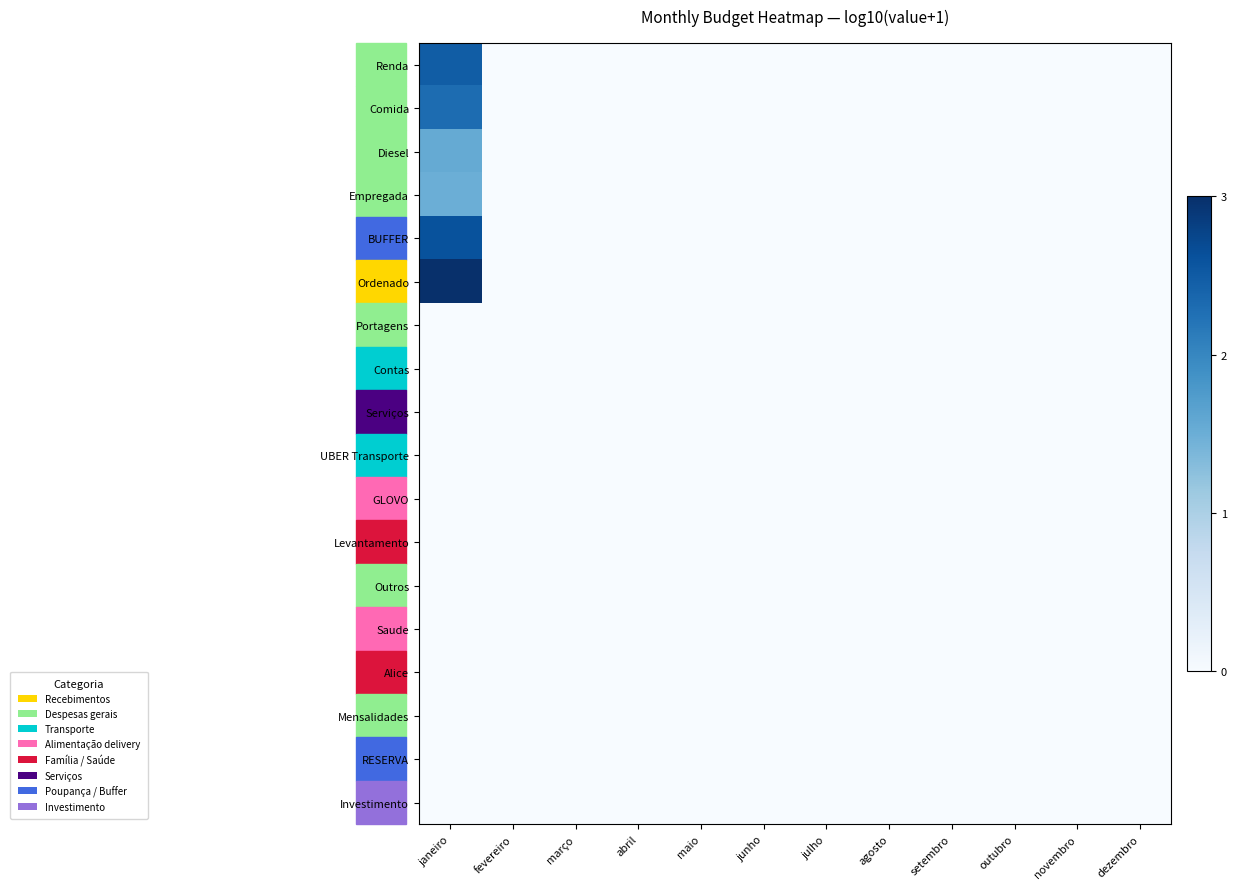

Reading right to left, extract all data points from this chart.

Renda: dezembro=0.0	novembro=0.0	outubro=0.0	setembro=0.0	agosto=0.0	julho=0.0	junho=0.0	maio=0.0	abril=0.0	março=0.0	fevereiro=0.0	janeiro=2.5
Comida: dezembro=0.0	novembro=0.0	outubro=0.0	setembro=0.0	agosto=0.0	julho=0.0	junho=0.0	maio=0.0	abril=0.0	março=0.0	fevereiro=0.0	janeiro=2.3
Diesel: dezembro=0.0	novembro=0.0	outubro=0.0	setembro=0.0	agosto=0.0	julho=0.0	junho=0.0	maio=0.0	abril=0.0	março=0.0	fevereiro=0.0	janeiro=1.6
Empregada: dezembro=0.0	novembro=0.0	outubro=0.0	setembro=0.0	agosto=0.0	julho=0.0	junho=0.0	maio=0.0	abril=0.0	março=0.0	fevereiro=0.0	janeiro=1.5
BUFFER: dezembro=0.0	novembro=0.0	outubro=0.0	setembro=0.0	agosto=0.0	julho=0.0	junho=0.0	maio=0.0	abril=0.0	março=0.0	fevereiro=0.0	janeiro=2.6
Ordenado: dezembro=0.0	novembro=0.0	outubro=0.0	setembro=0.0	agosto=0.0	julho=0.0	junho=0.0	maio=0.0	abril=0.0	março=0.0	fevereiro=0.0	janeiro=3.0
Portagens: dezembro=0.0	novembro=0.0	outubro=0.0	setembro=0.0	agosto=0.0	julho=0.0	junho=0.0	maio=0.0	abril=0.0	março=0.0	fevereiro=0.0	janeiro=0.0
Contas: dezembro=0.0	novembro=0.0	outubro=0.0	setembro=0.0	agosto=0.0	julho=0.0	junho=0.0	maio=0.0	abril=0.0	março=0.0	fevereiro=0.0	janeiro=0.0
Serviços: dezembro=0.0	novembro=0.0	outubro=0.0	setembro=0.0	agosto=0.0	julho=0.0	junho=0.0	maio=0.0	abril=0.0	março=0.0	fevereiro=0.0	janeiro=0.0
UBER Transporte: dezembro=0.0	novembro=0.0	outubro=0.0	setembro=0.0	agosto=0.0	julho=0.0	junho=0.0	maio=0.0	abril=0.0	março=0.0	fevereiro=0.0	janeiro=0.0
GLOVO: dezembro=0.0	novembro=0.0	outubro=0.0	setembro=0.0	agosto=0.0	julho=0.0	junho=0.0	maio=0.0	abril=0.0	março=0.0	fevereiro=0.0	janeiro=0.0
Levantamento: dezembro=0.0	novembro=0.0	outubro=0.0	setembro=0.0	agosto=0.0	julho=0.0	junho=0.0	maio=0.0	abril=0.0	março=0.0	fevereiro=0.0	janeiro=0.0
Outros: dezembro=0.0	novembro=0.0	outubro=0.0	setembro=0.0	agosto=0.0	julho=0.0	junho=0.0	maio=0.0	abril=0.0	março=0.0	fevereiro=0.0	janeiro=0.0
Saude: dezembro=0.0	novembro=0.0	outubro=0.0	setembro=0.0	agosto=0.0	julho=0.0	junho=0.0	maio=0.0	abril=0.0	março=0.0	fevereiro=0.0	janeiro=0.0
Alice: dezembro=0.0	novembro=0.0	outubro=0.0	setembro=0.0	agosto=0.0	julho=0.0	junho=0.0	maio=0.0	abril=0.0	março=0.0	fevereiro=0.0	janeiro=0.0
Mensalidades: dezembro=0.0	novembro=0.0	outubro=0.0	setembro=0.0	agosto=0.0	julho=0.0	junho=0.0	maio=0.0	abril=0.0	março=0.0	fevereiro=0.0	janeiro=0.0
RESERVA: dezembro=0.0	novembro=0.0	outubro=0.0	setembro=0.0	agosto=0.0	julho=0.0	junho=0.0	maio=0.0	abril=0.0	março=0.0	fevereiro=0.0	janeiro=0.0
Investimento: dezembro=0.0	novembro=0.0	outubro=0.0	setembro=0.0	agosto=0.0	julho=0.0	junho=0.0	maio=0.0	abril=0.0	março=0.0	fevereiro=0.0	janeiro=0.0